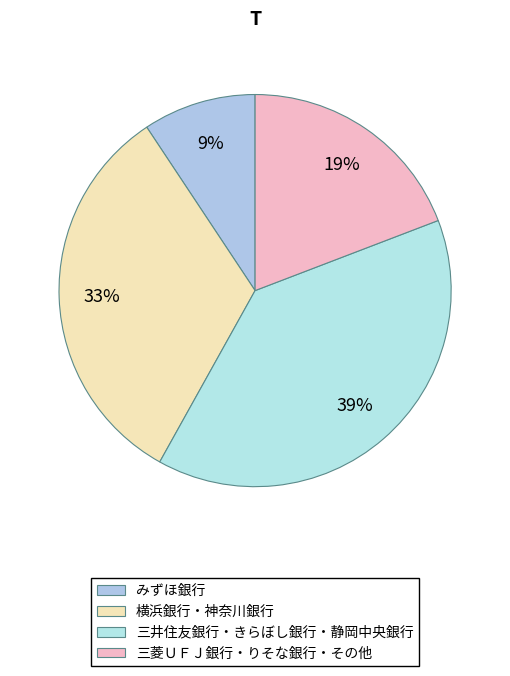

Count the number of slices in the pie.

4